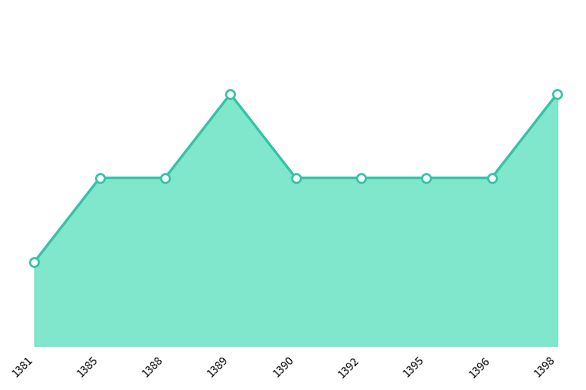

What is the ratio of the value at 1385 to the value at 1395?

1.0